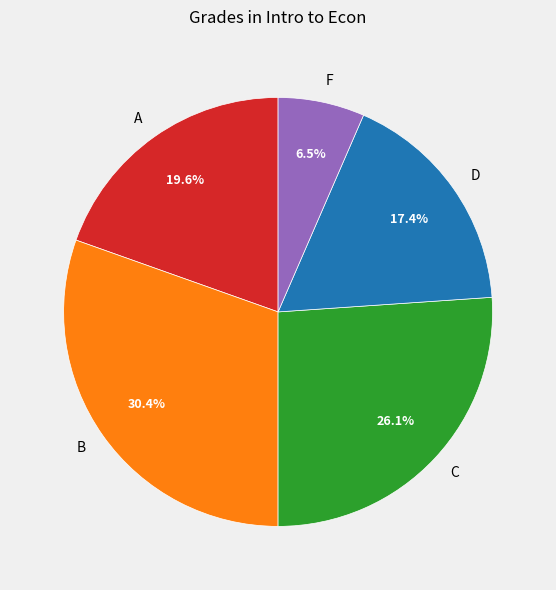

Rank the categories by value from lowest to highest.

F, D, A, C, B